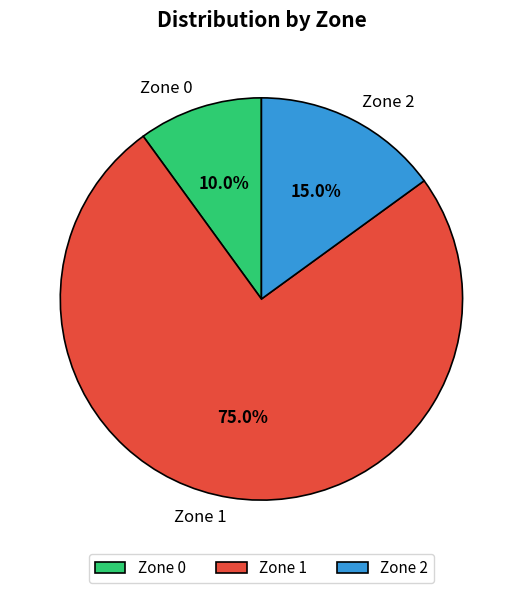

How many segments does this pie chart have?

3